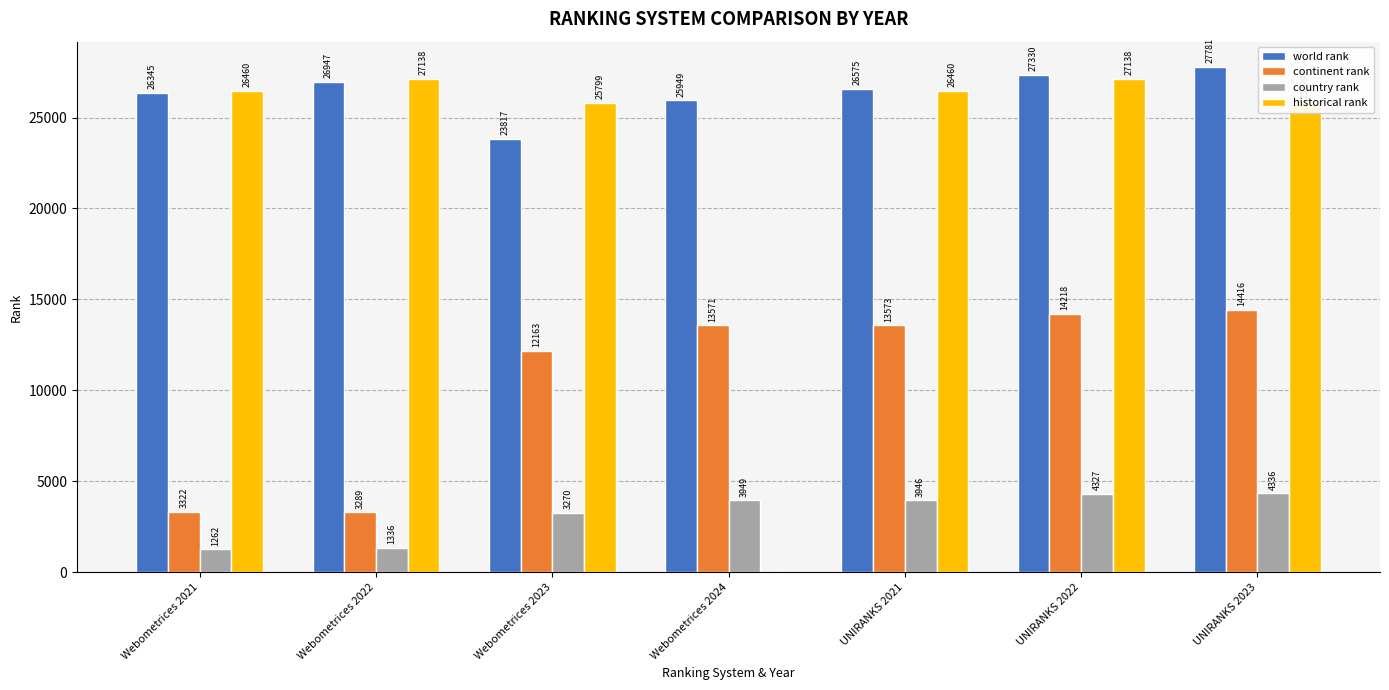

Reading left to right, what are all the values shown in this chart?

world rank: 26345	26947	23817	25949	26575	27330	27781
continent rank: 3322	3289	12163	13571	13573	14218	14416
country rank: 1262	1336	3270	3949	3946	4327	4336
historical rank: 26460	27138	25799	0	26460	27138	25799